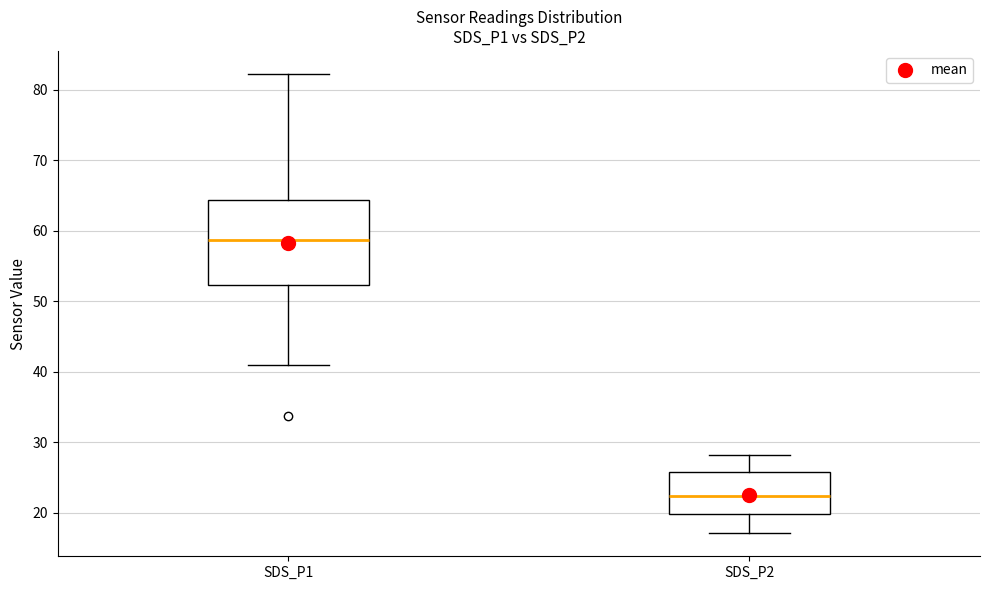

Where does the median line of the box for SDS_P2 sit on the y-axis? The values are not printed on the chart, so give them approximately, as read against the axis.

22